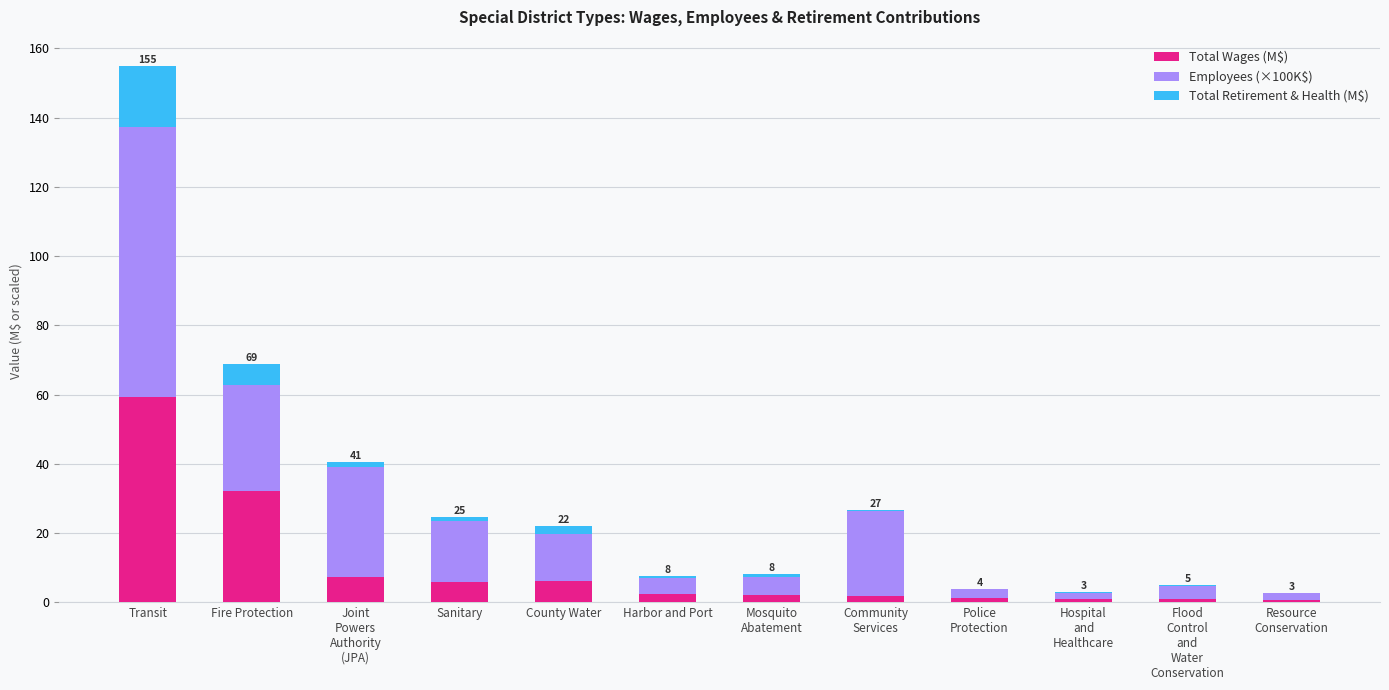

What is the maximum value for Total Wages (M$)?

59.2